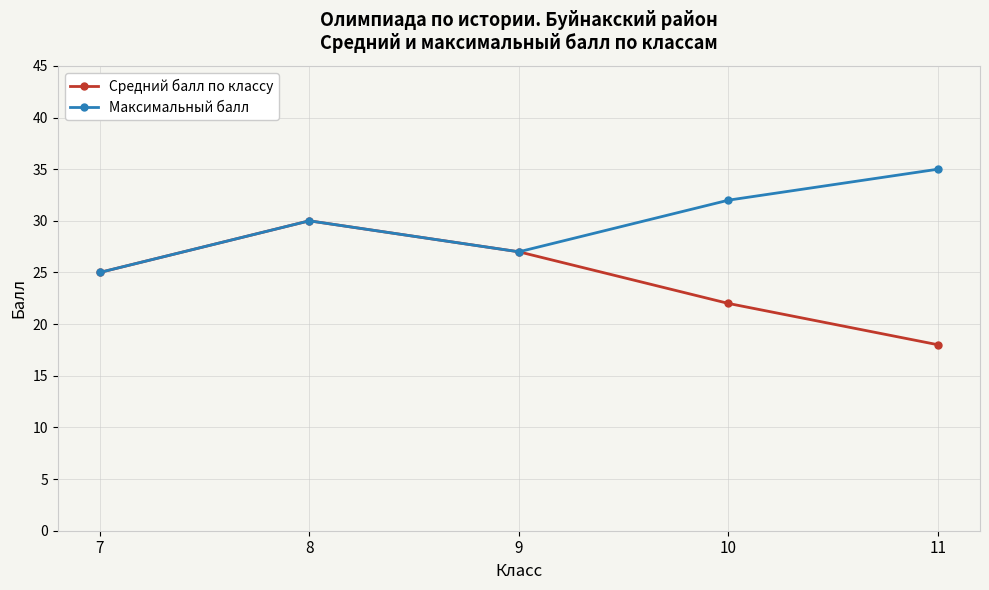

What is the maximum value shown in the chart?

35